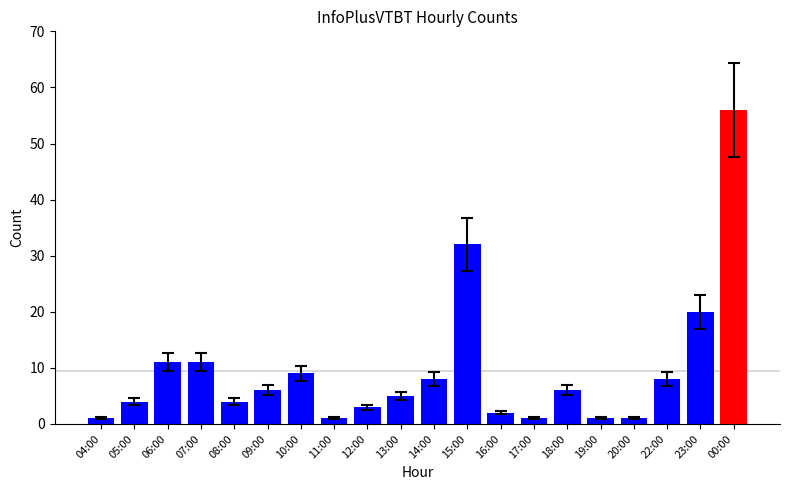

True or false: the data shows 1 at 04:00.

True